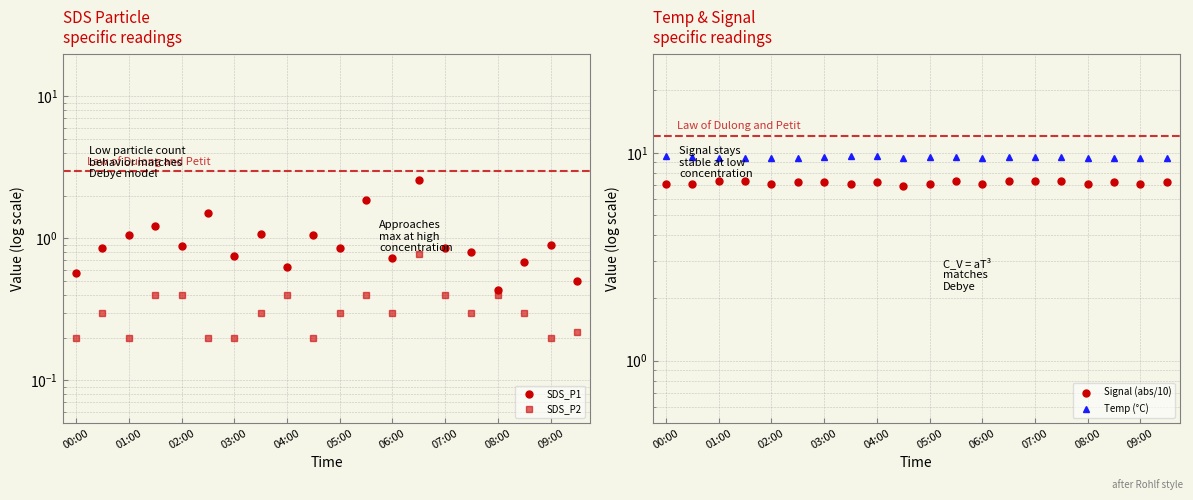

What is the total value across all series at 17?

17.6